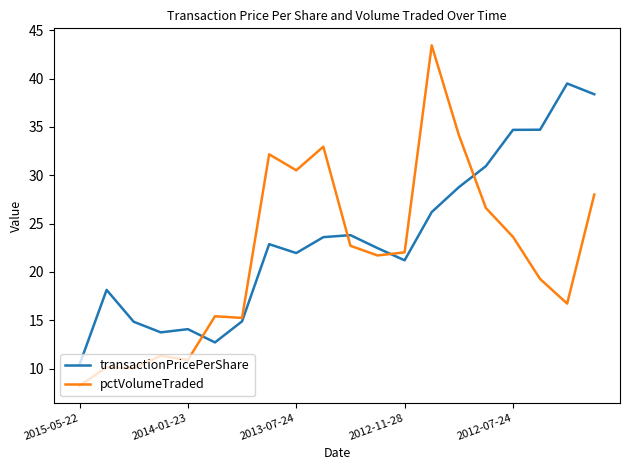

Which series has the largest total across all categories?

transactionPricePerShare